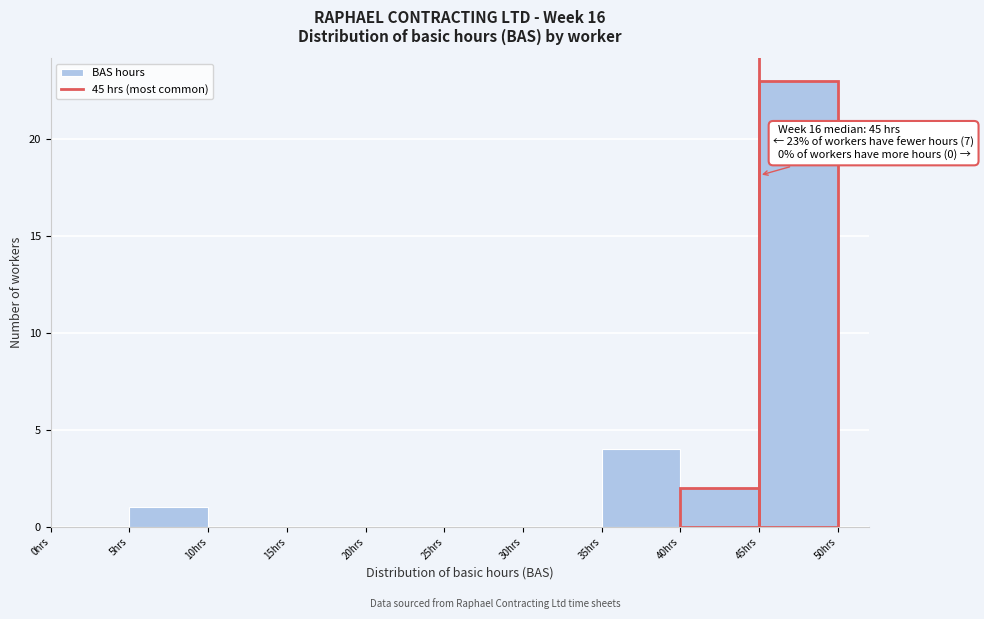

Over which range of the x-axis is the bar tallest?

45 to 50